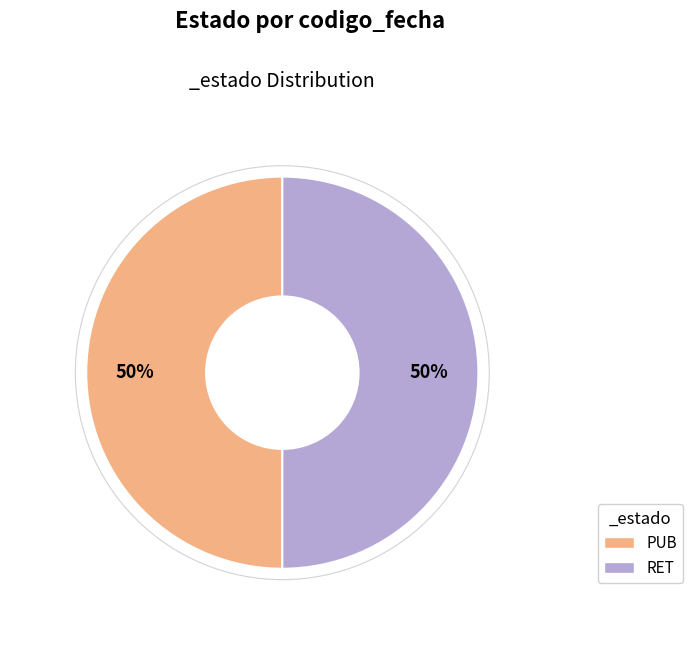

The PUB slice represents 50% of the pie. True or false?

True